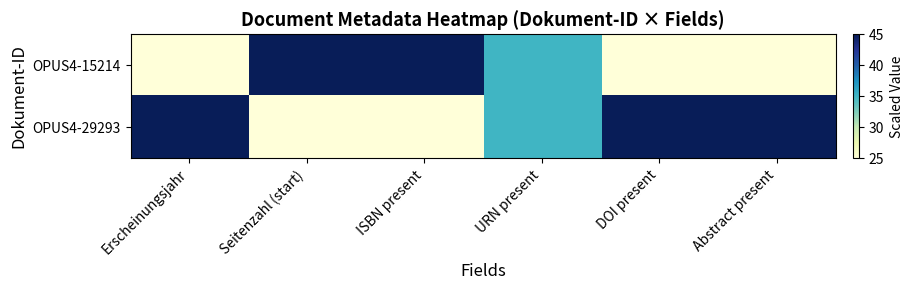

Reading left to right, what are all the values shown in this chart?

OPUS4-15214: Erscheinungsjahr=25	Seitenzahl (start)=45	ISBN present=45	URN present=35	DOI present=25	Abstract present=25
OPUS4-29293: Erscheinungsjahr=45	Seitenzahl (start)=25	ISBN present=25	URN present=35	DOI present=45	Abstract present=45